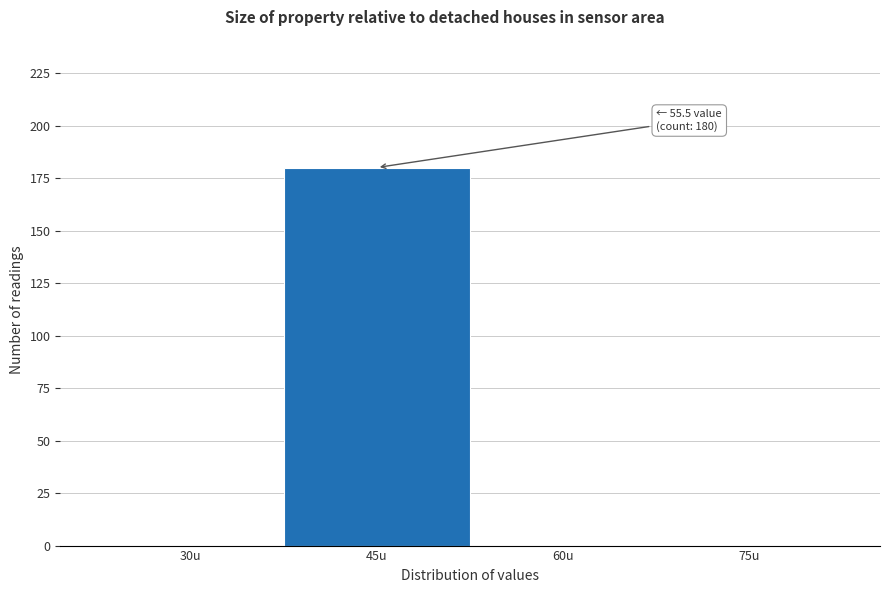

Reading left to right, what are all the values shown in this chart?

30u=0	45u=180	60u=0	75u=0